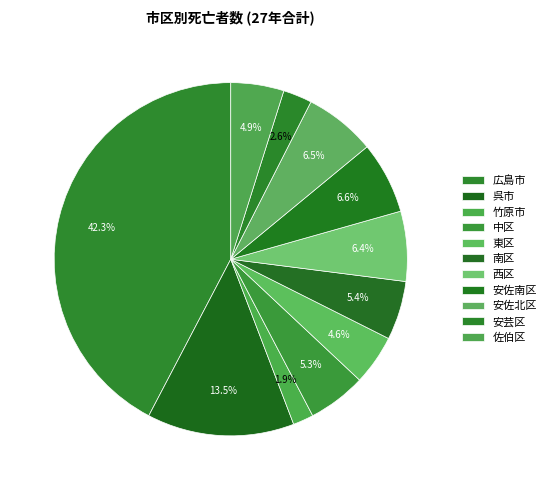

What is the total percentage of 南区 and 東区?

10.0%